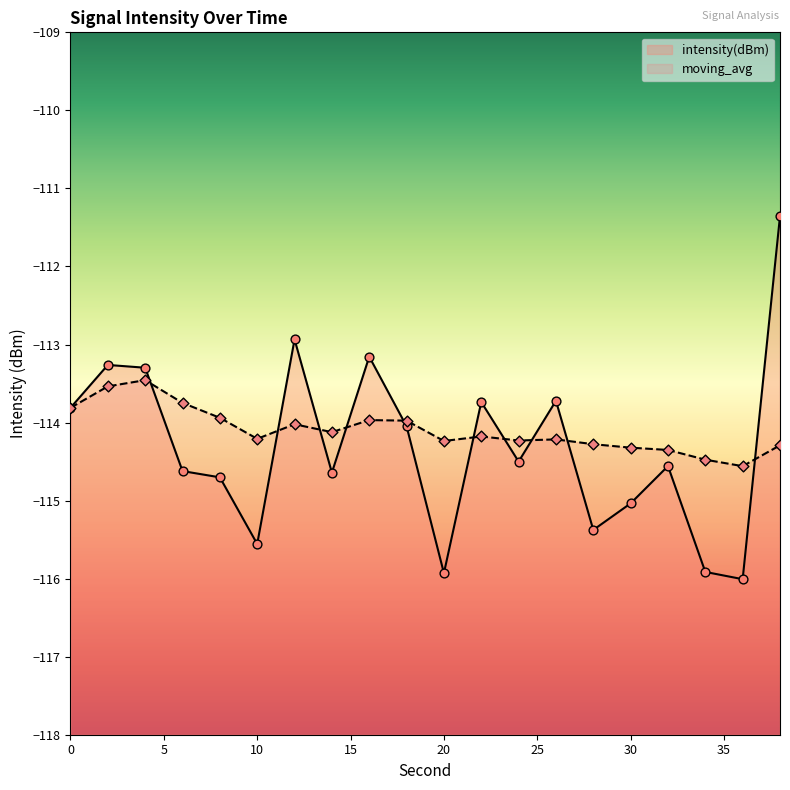

At which category is the sum across all series the highest?

38